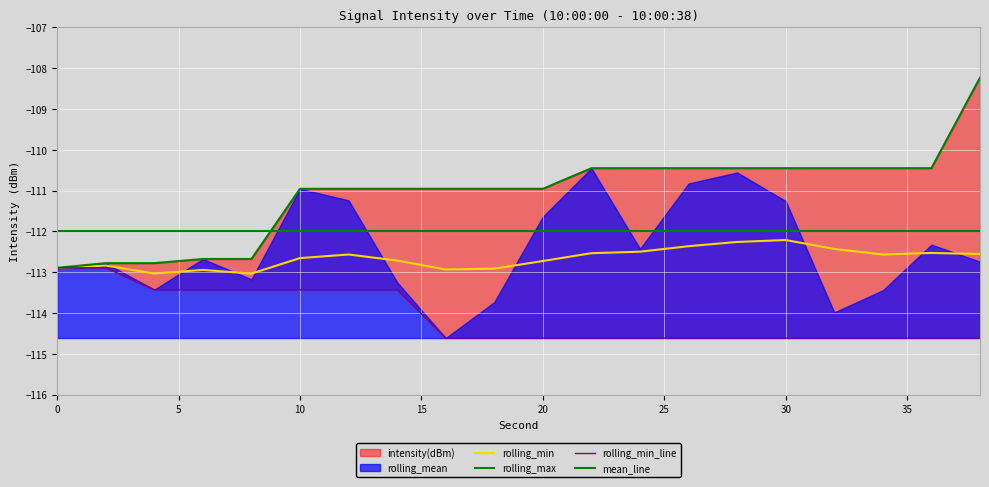

True or false: rolling_min has a value of -113.4 at 8.

True